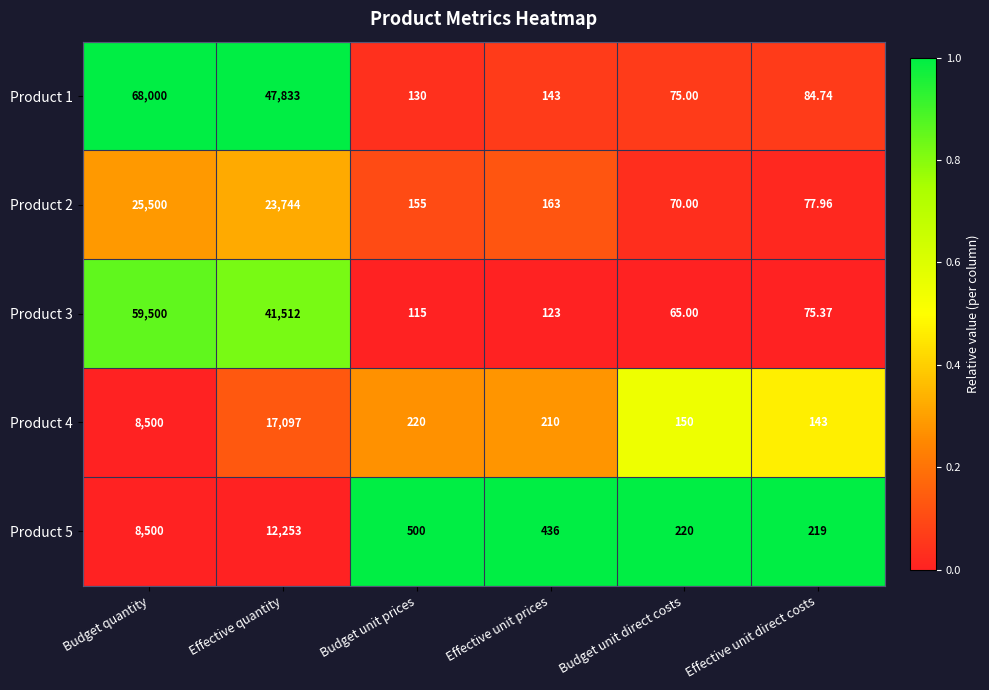

At which label does Product 5 reach its peak?

Effective quantity